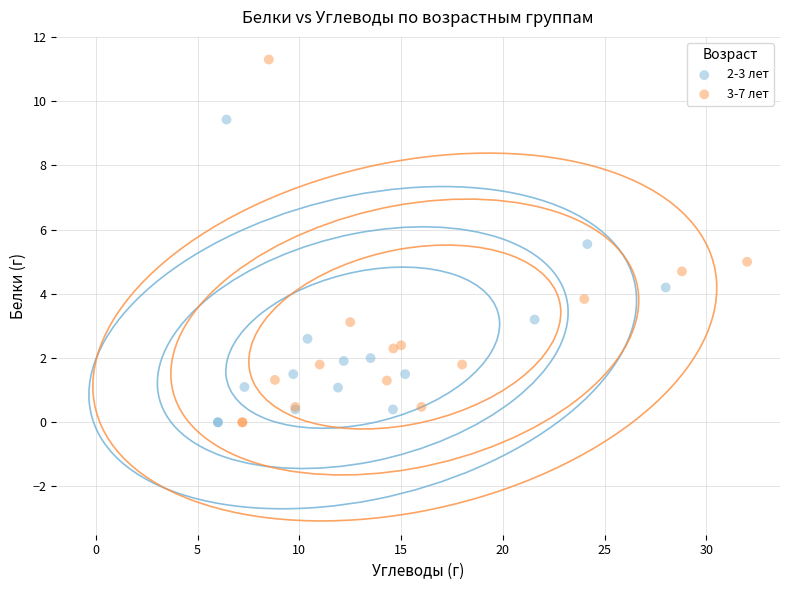

What are all the series names shown in the legend?

2-3 лет, 3-7 лет